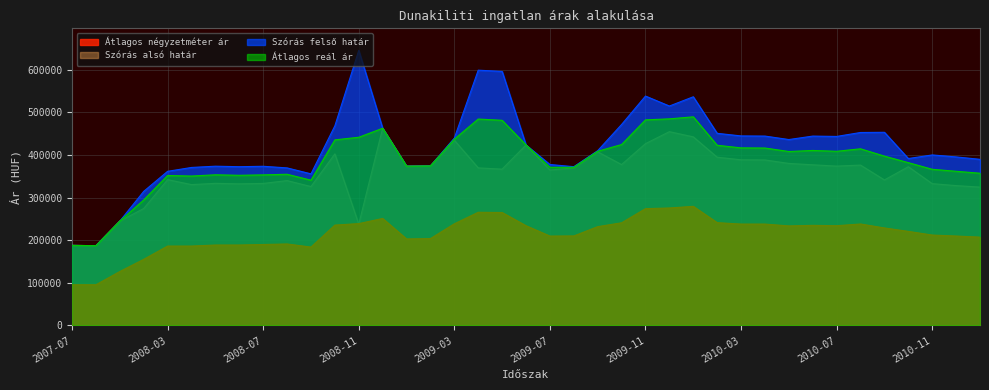

At how many categories does at least one series exceed 456253?

9